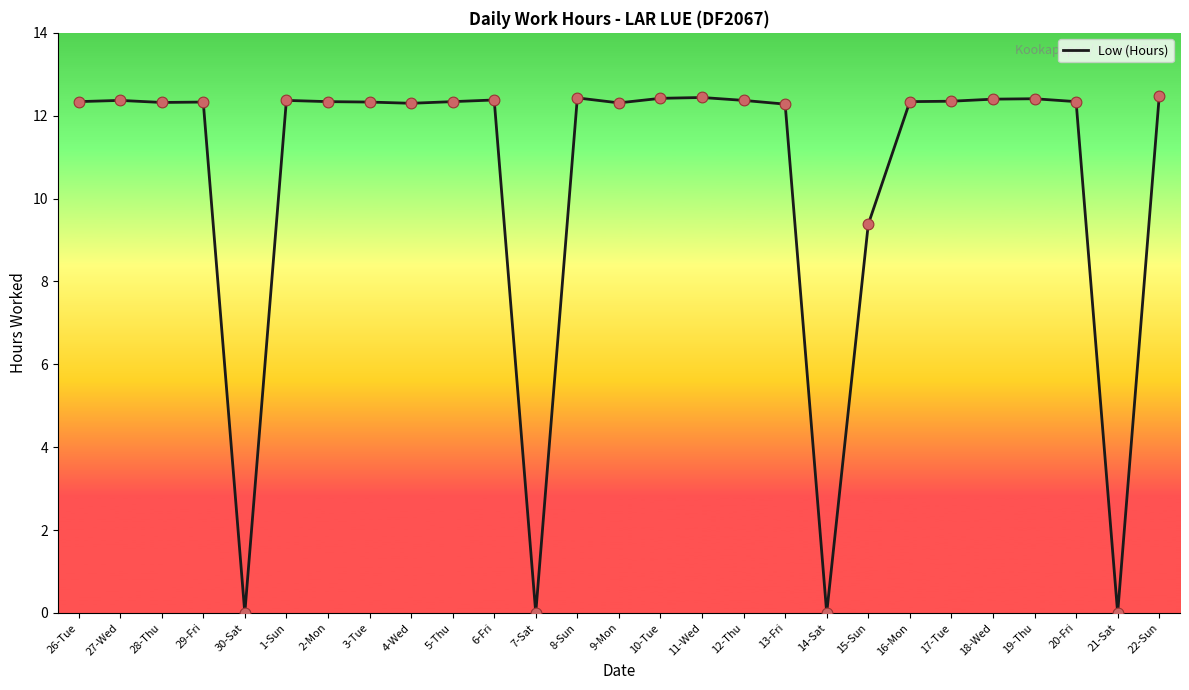

What is the ratio of the value at 22-Sun to the value at 2-Mon?

1.0